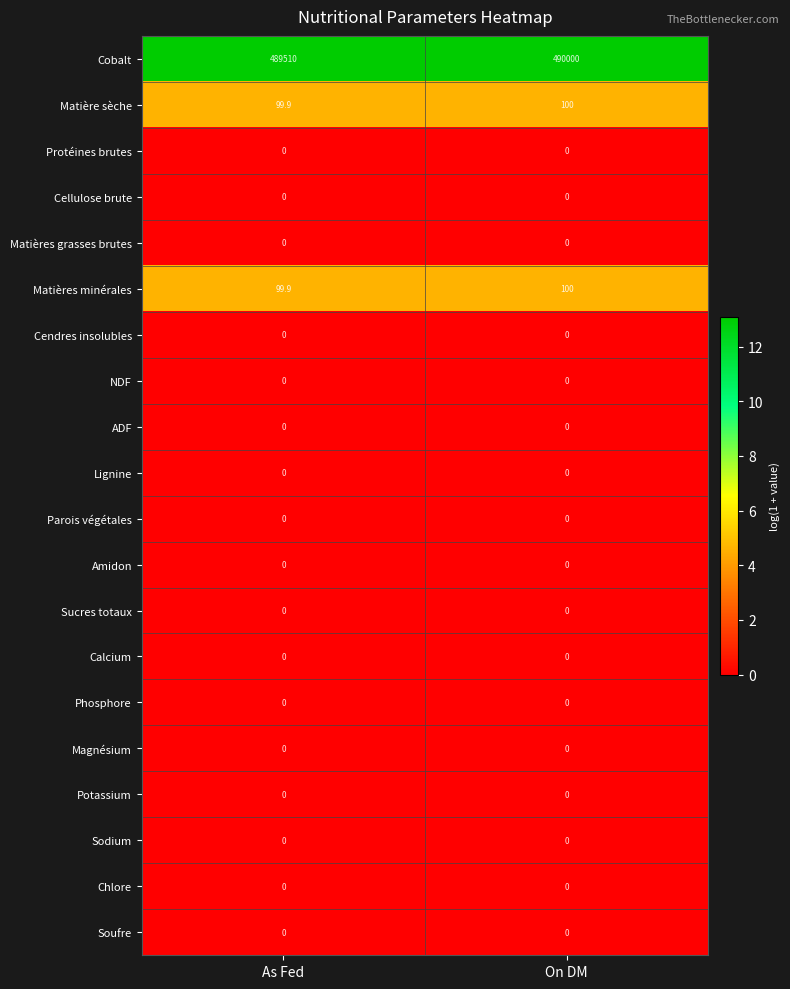

Which series has the largest total across all categories?

Cobalt